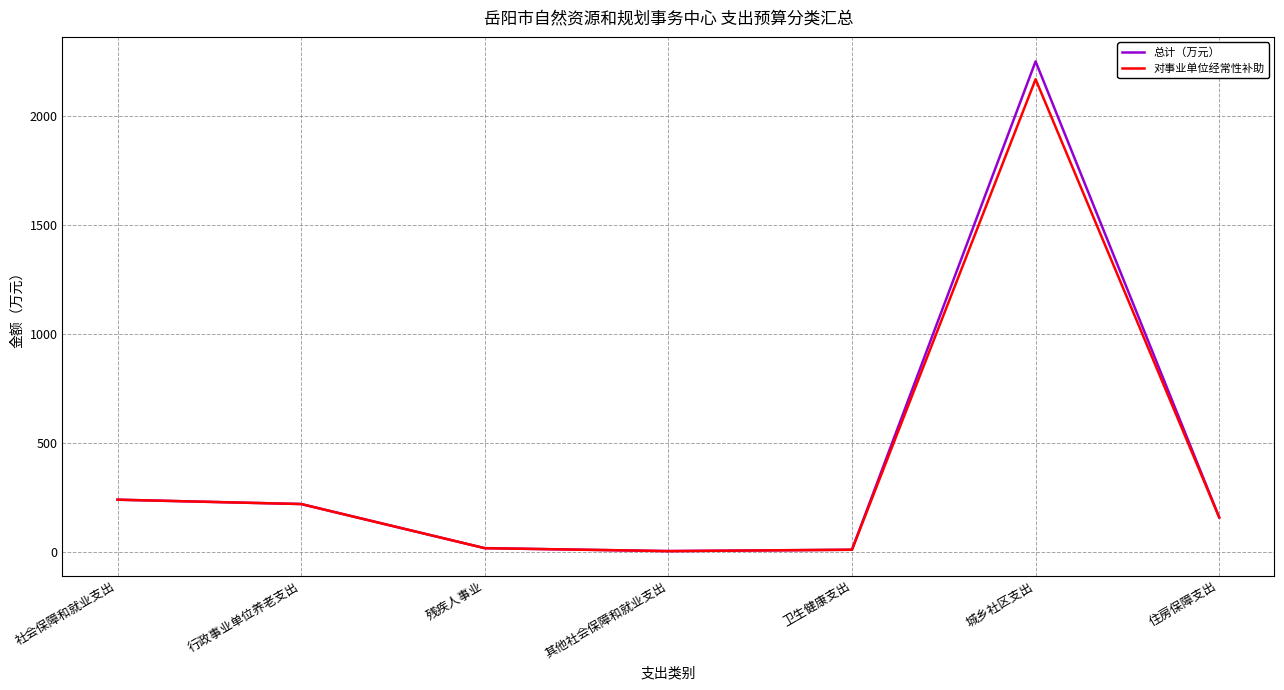

At which label is 对事业单位经常性补助 closest to 1086?

社会保障和就业支出